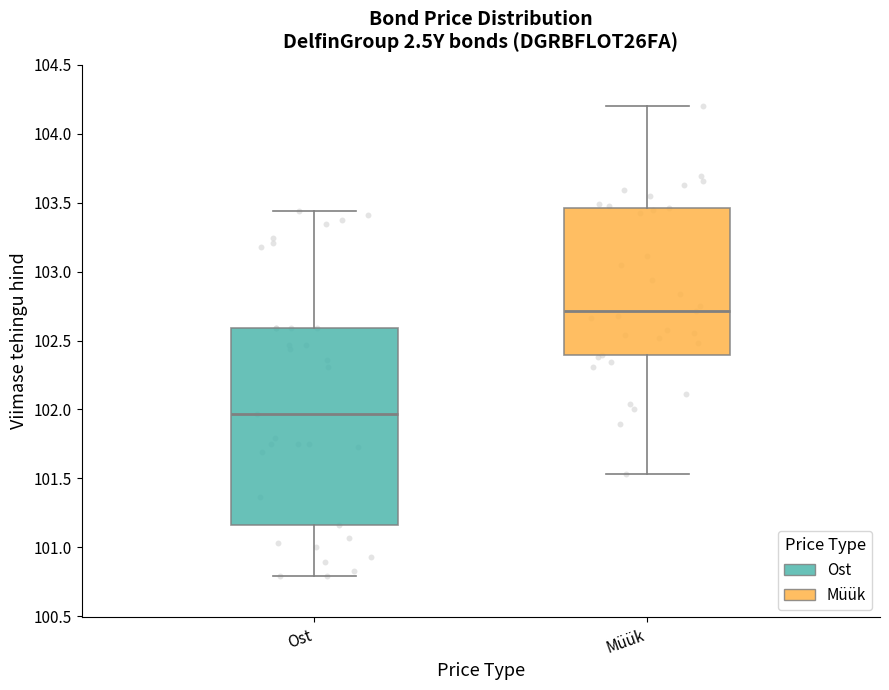

Reading left to right, read every box against the y-axis: the position of its median line, the range the box covers, and the ends of its whiskers. The values are not printed on the chart, so give them approximately, as read against the axis.

Ost: median 101.95, box 101.15 to 102.60, whiskers 100.80 to 103.45
Müük: median 102.70, box 102.40 to 103.45, whiskers 101.55 to 104.20